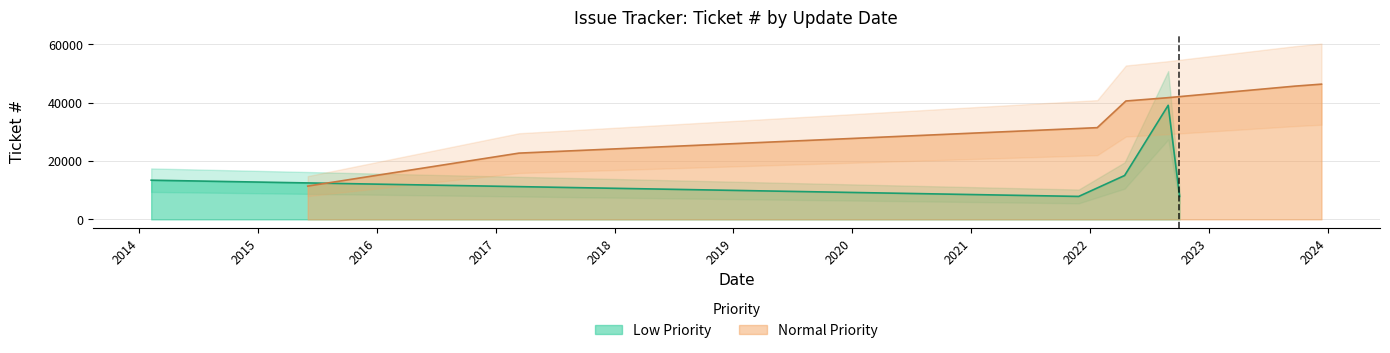

The chart shows a value of 57173 at 2016. True or false?

False